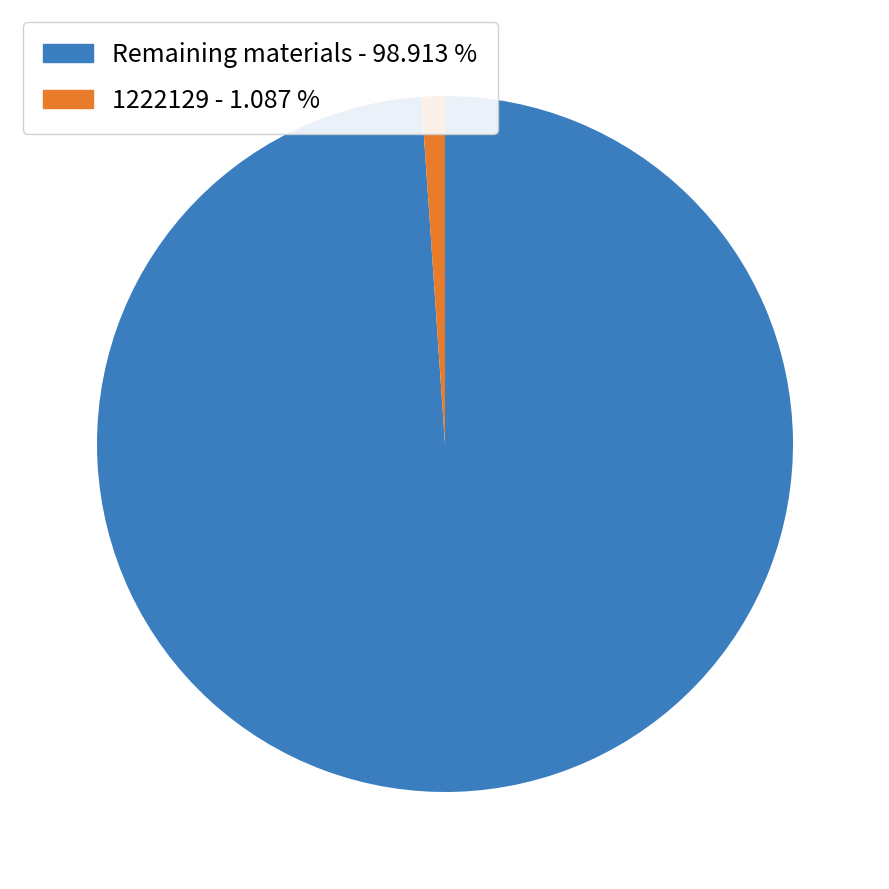

Is there any slice that represents more than half of the pie?

Yes